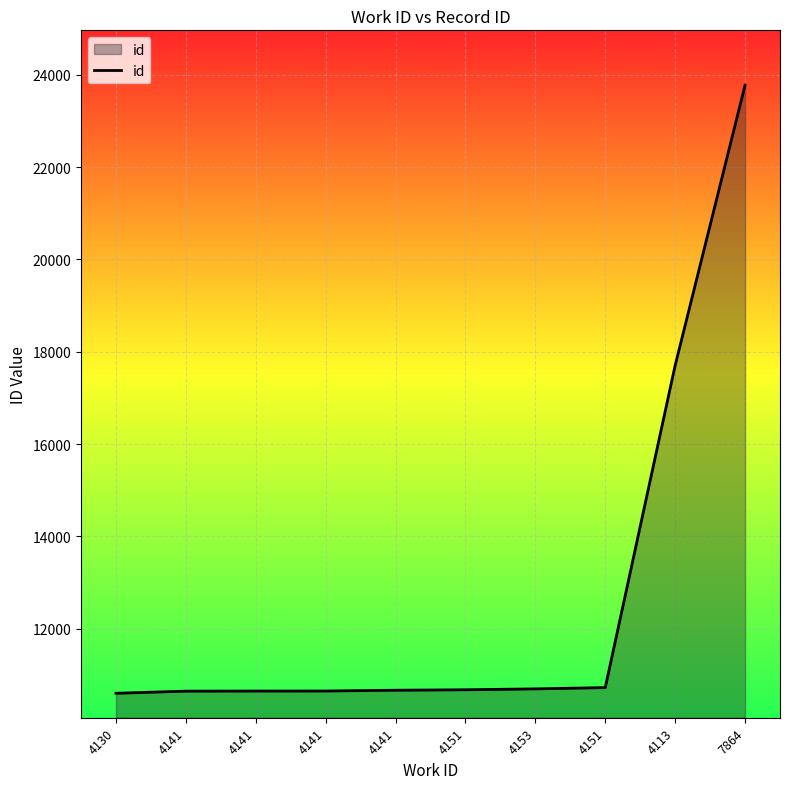

What is the difference between the values at 4153 and 7864?

13081